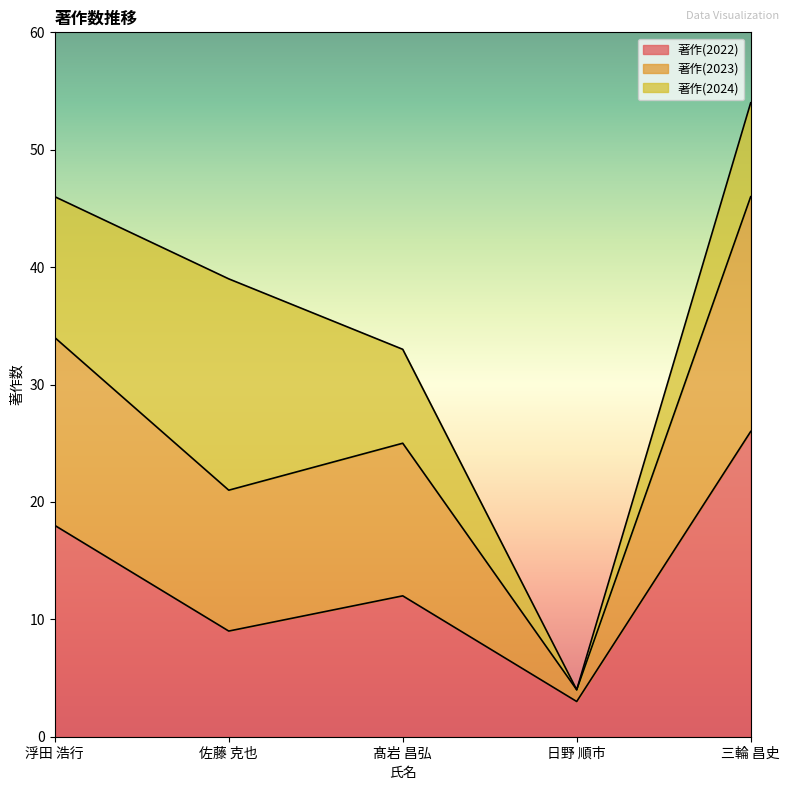

How many lines are shown in the chart?

3